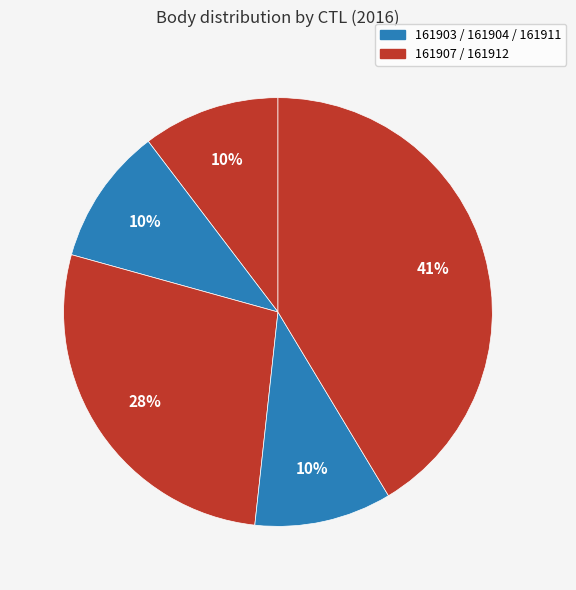

Is there any slice that represents more than half of the pie?

No